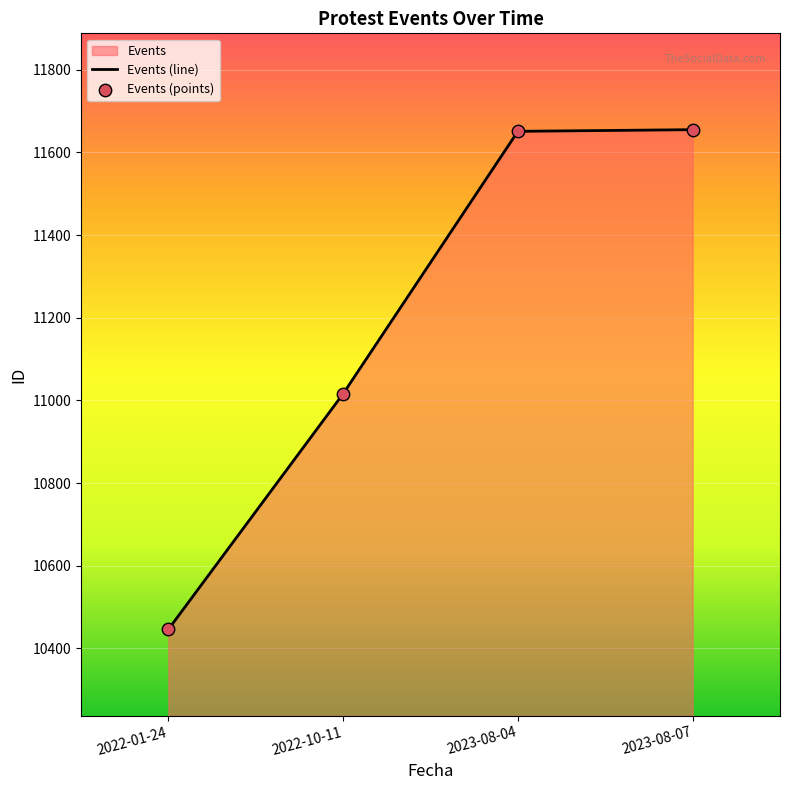

Which series has the largest total across all categories?

Events (line)